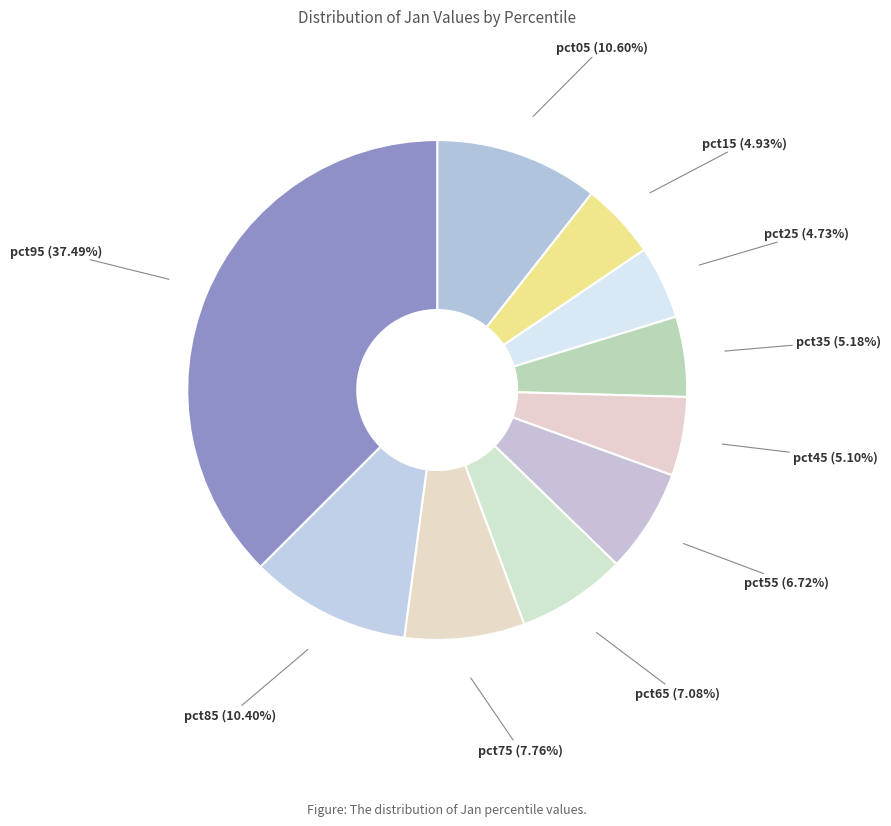

To the nearest percent, what percentage of the pie is pct75?

8%